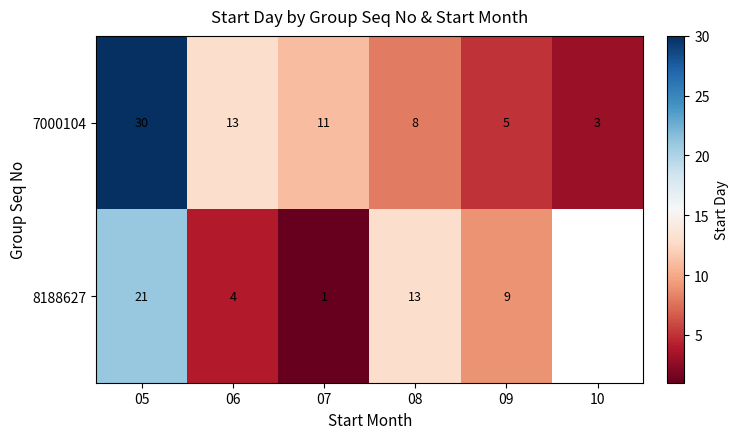

What is the approximate value of 7000104 at 05, to the nearest 10?

30